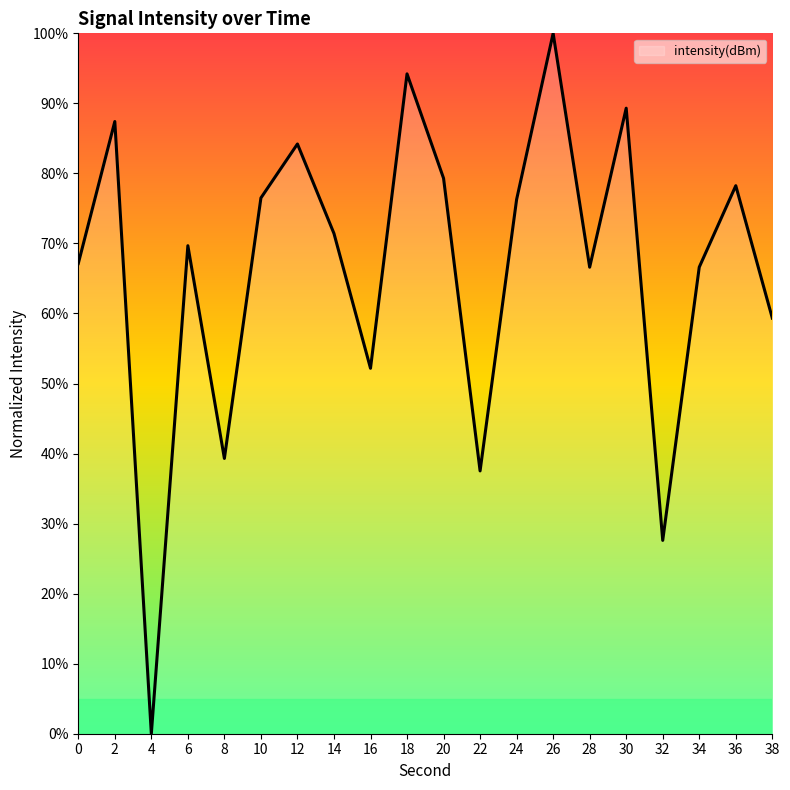

How many distinct data groups are displayed?

1